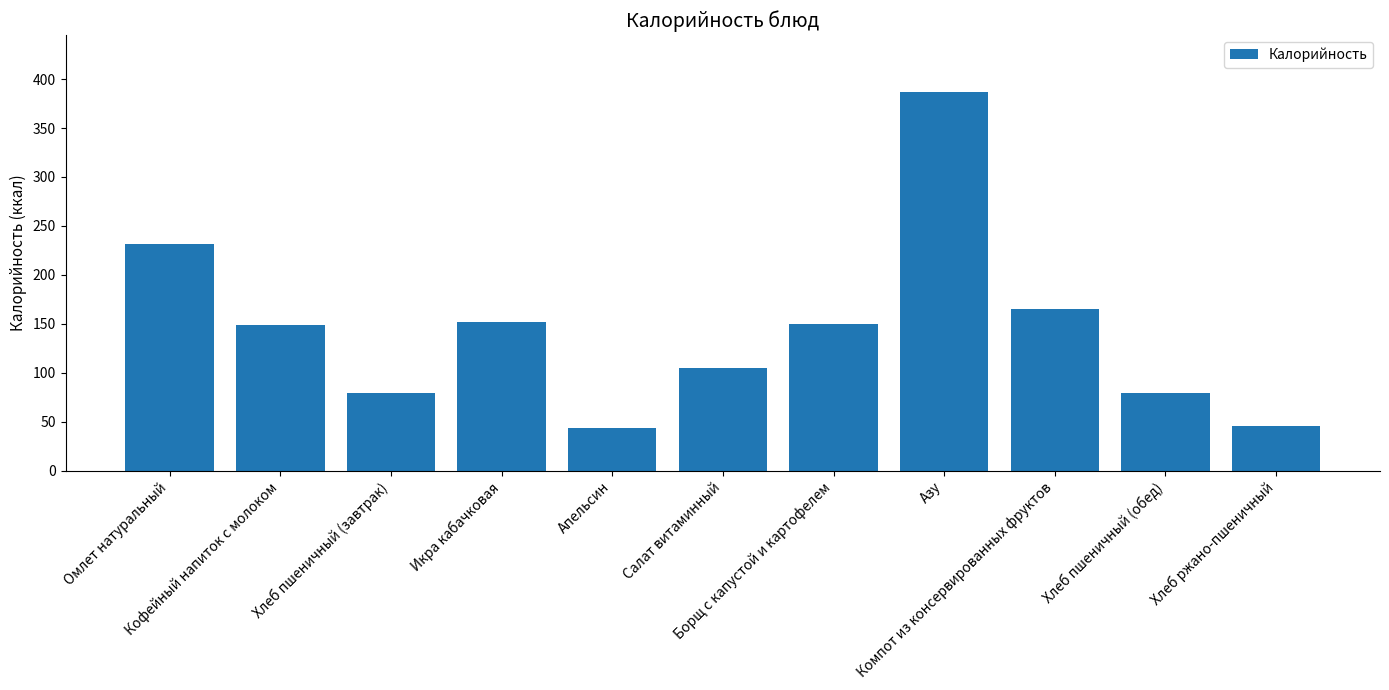

What is the value of the 10th bar from the left?

79.6